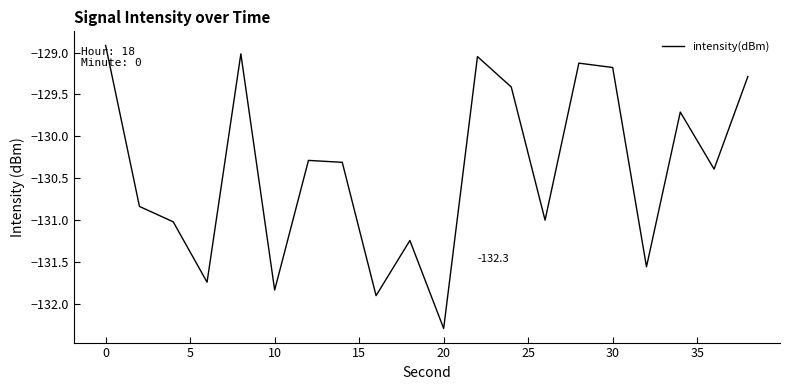

What is the difference between the maximum and minimum values?

3.4